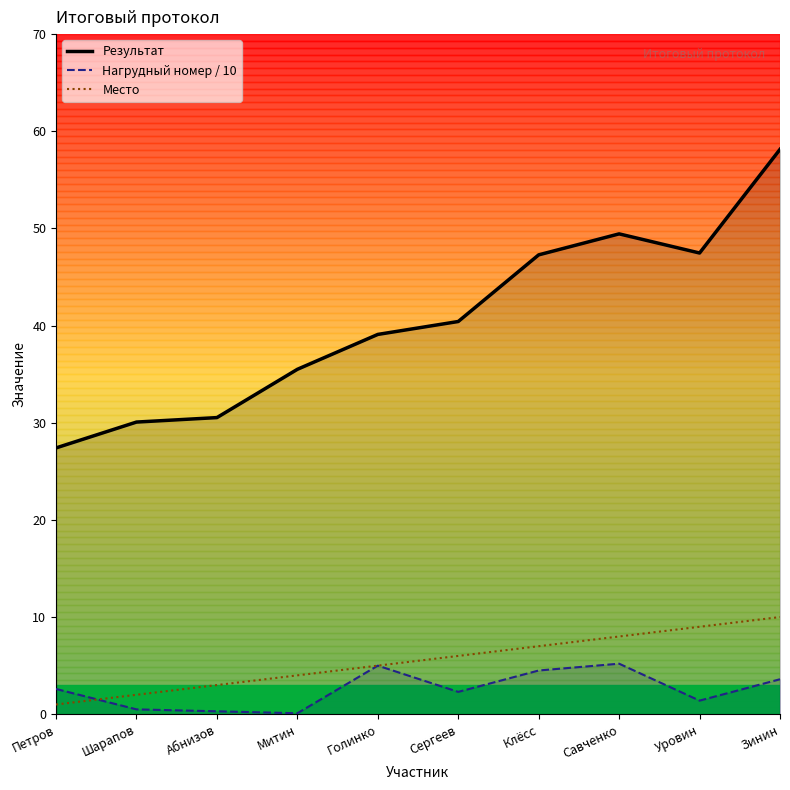

What is the minimum value for Результат?

27.4